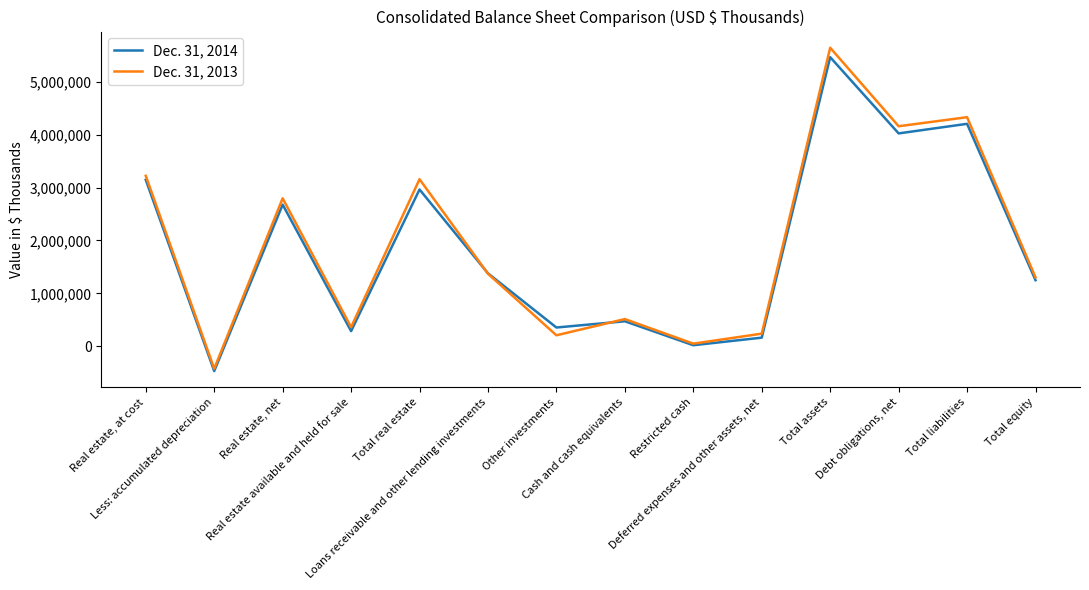

Is it true that Dec. 31, 2013 equals 237980 at Deferred expenses and other assets, net?

True